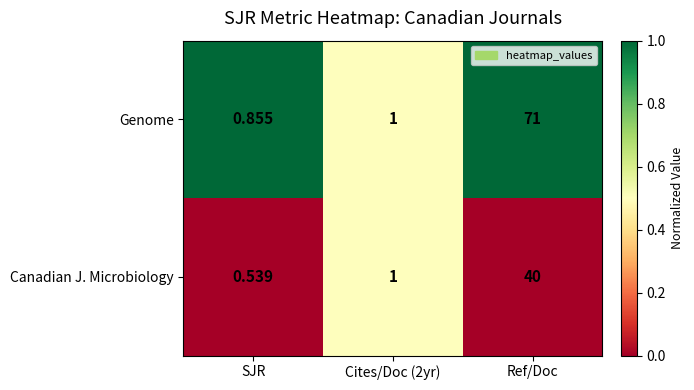

Rank the series at Ref/Doc from lowest to highest value.

Canadian J. Microbiology, Genome